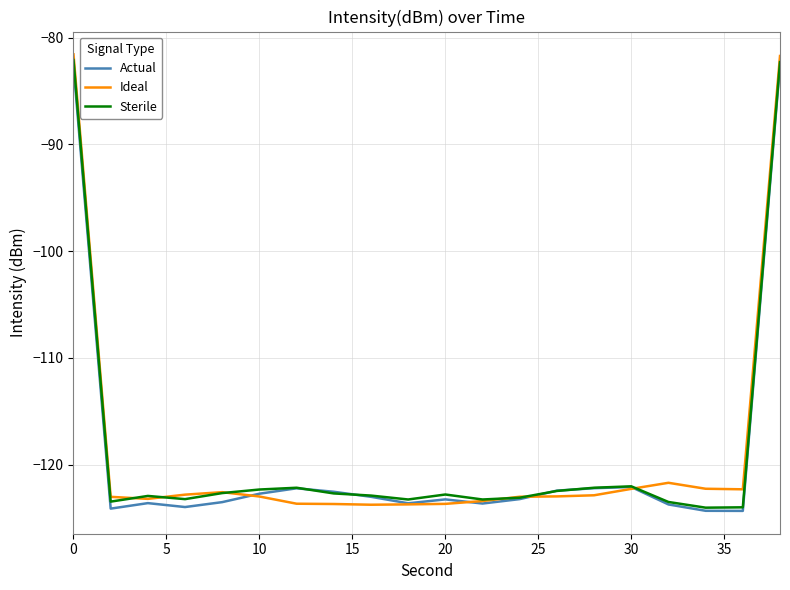

What is the smallest value displayed?

-124.3